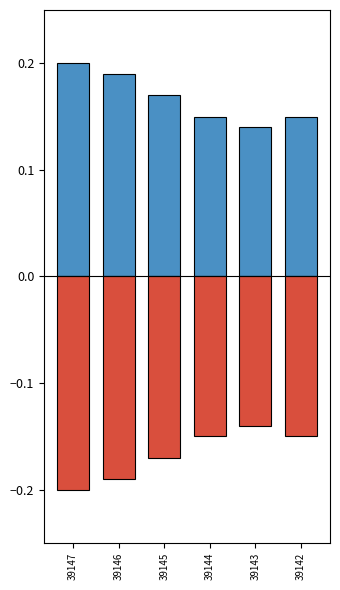

At which category does the chart reach its peak across all series?

39147